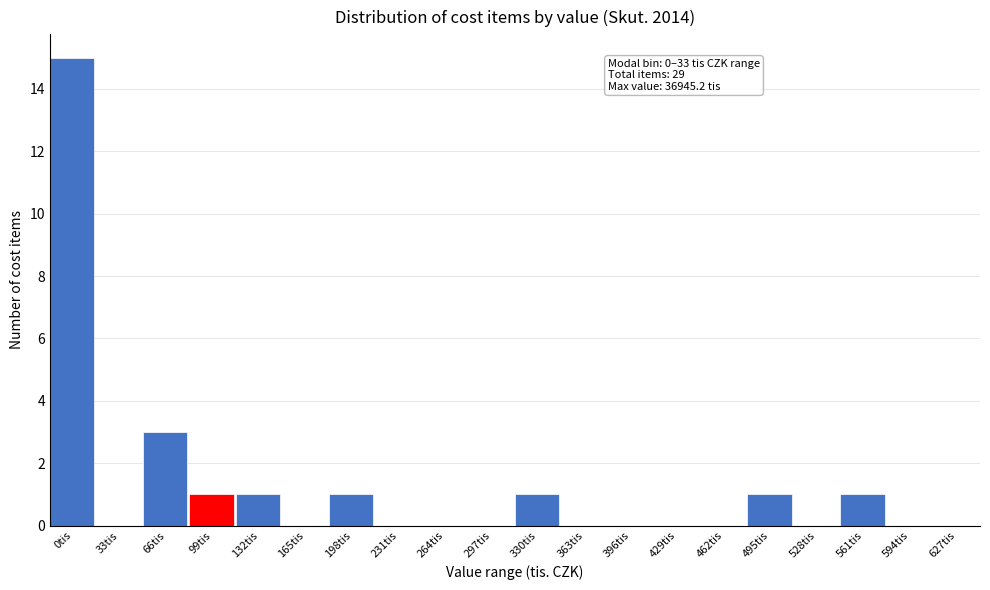

Reading right to left, list all the values displayed in this chart.

627tis=0	594tis=0	561tis=1	528tis=0	495tis=1	462tis=0	429tis=0	396tis=0	363tis=0	330tis=1	297tis=0	264tis=0	231tis=0	198tis=1	165tis=0	132tis=1	99tis=1	66tis=3	33tis=0	0tis=15